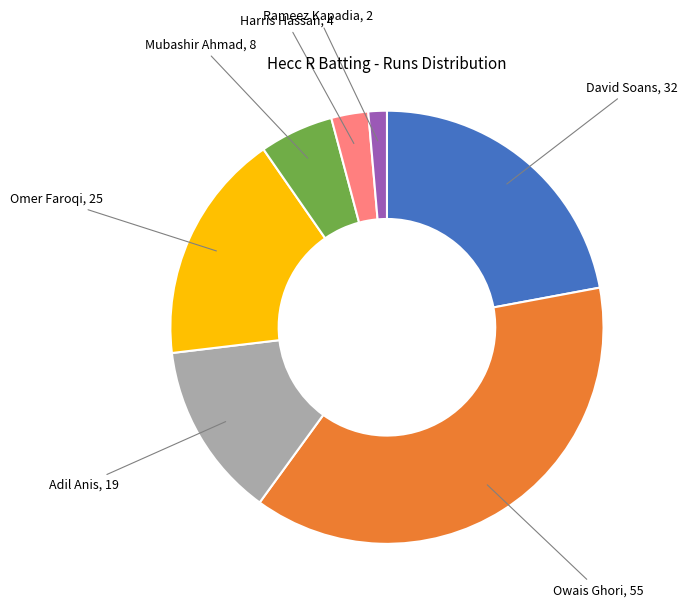

Which has a higher value, Omer Faroqi or Rameez Kapadia?

Omer Faroqi